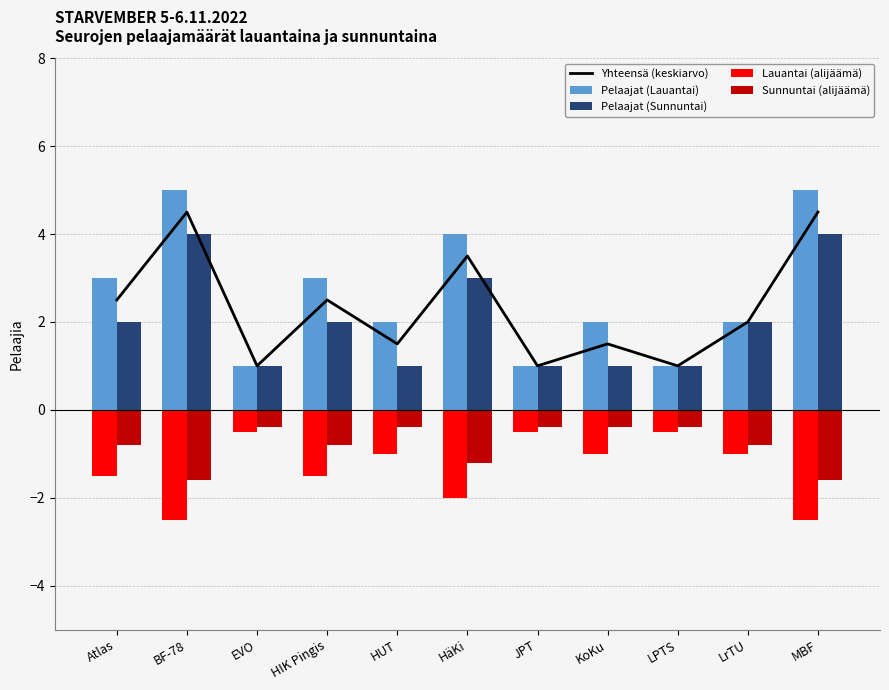

What are all the series names shown in the legend?

Yhteensä (keskiarvo), Pelaajat (Lauantai), Pelaajat (Sunnuntai), Lauantai (alijäämä), Sunnuntai (alijäämä)